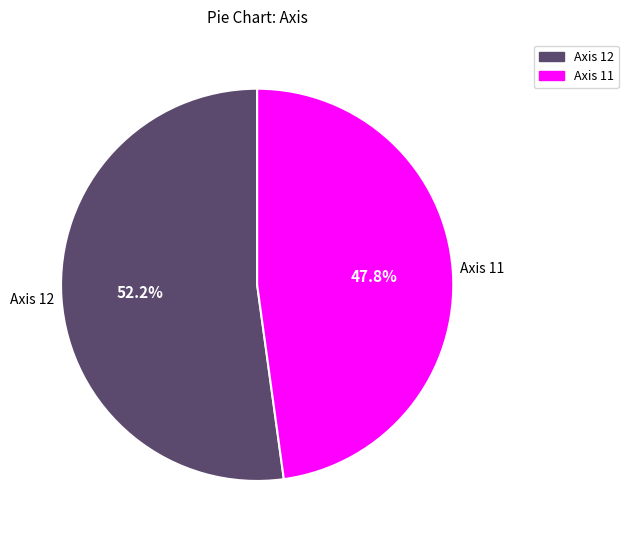

Is there any slice that represents more than half of the pie?

Yes